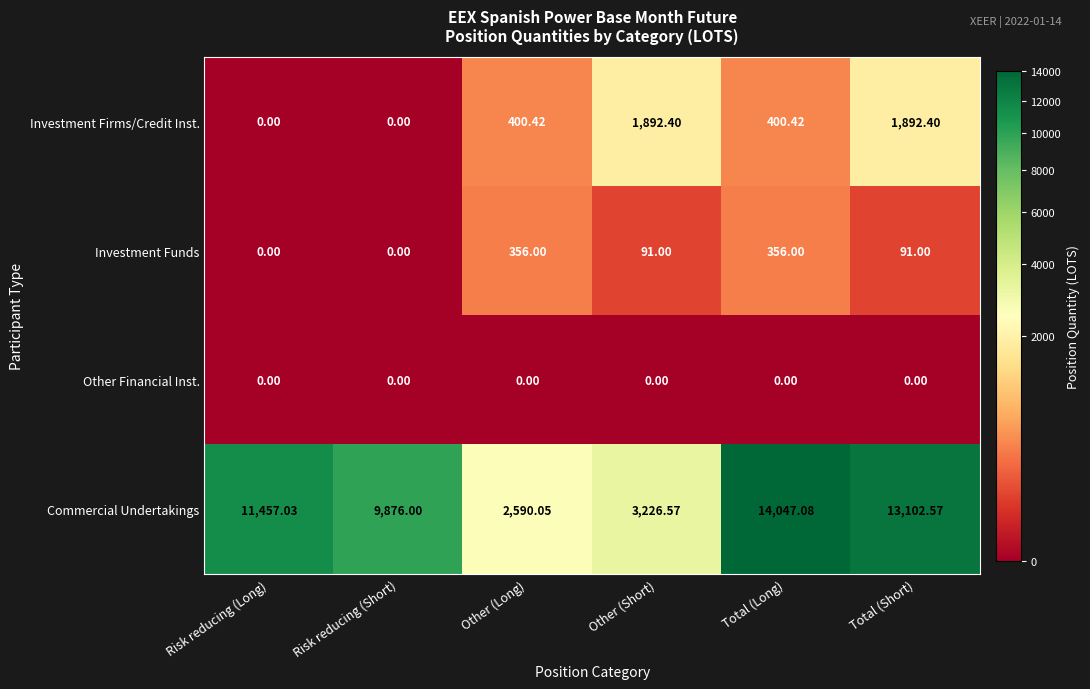

Which series has the largest total across all categories?

Commercial Undertakings